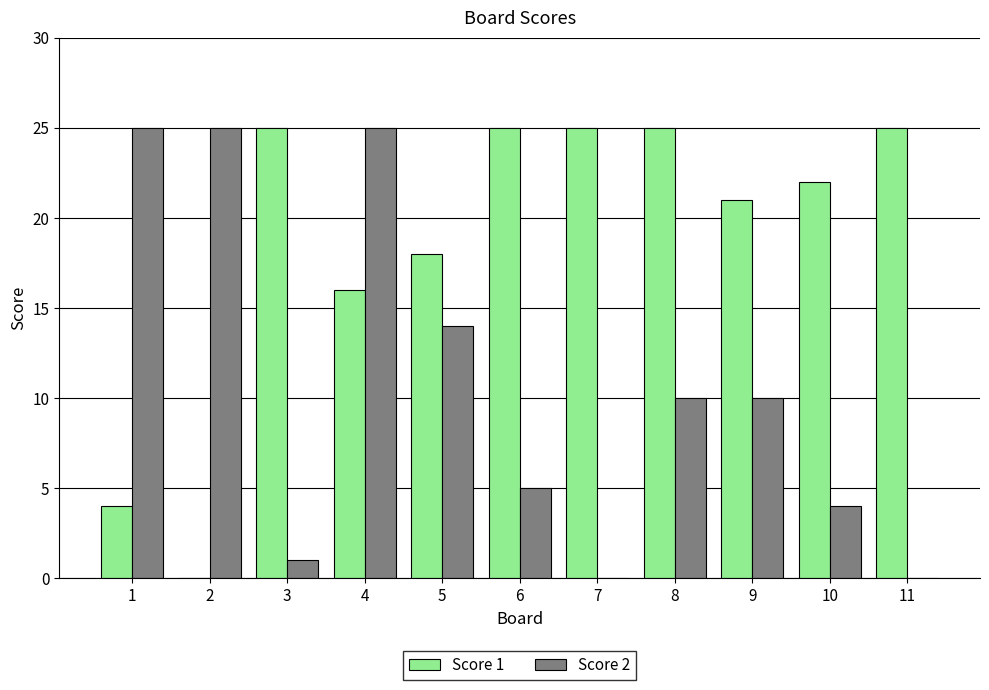

Reading right to left, what are all the values shown in this chart?

Score 1: 25	22	21	25	25	25	18	16	25	0	4
Score 2: 0	4	10	10	0	5	14	25	1	25	25